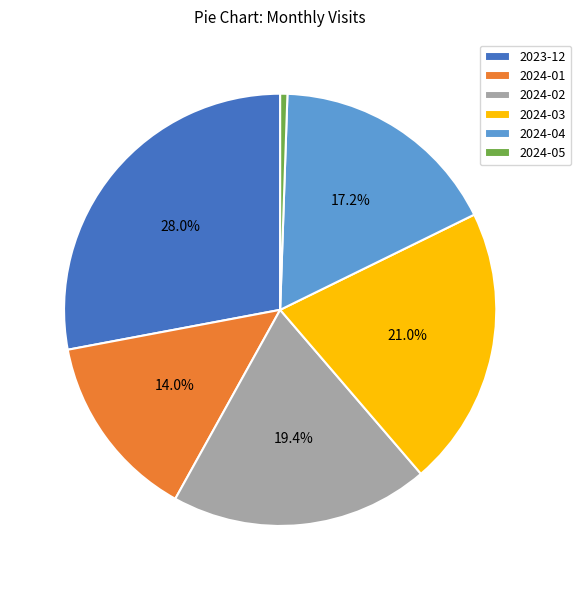

Is there a majority slice in this chart?

No